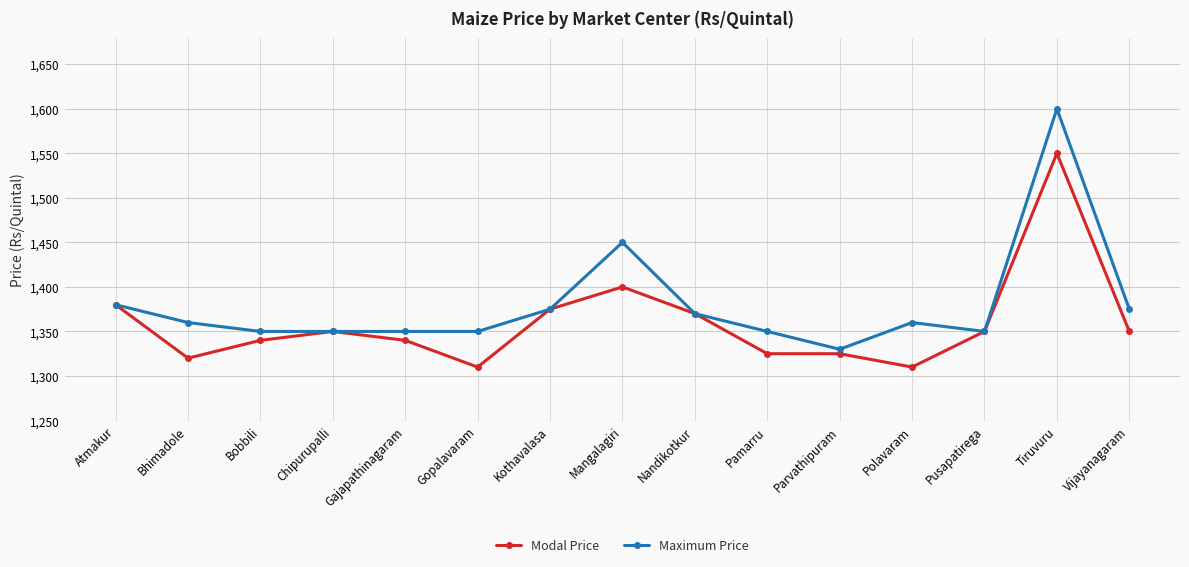

What is the total value across all series at Tiruvuru?

3150